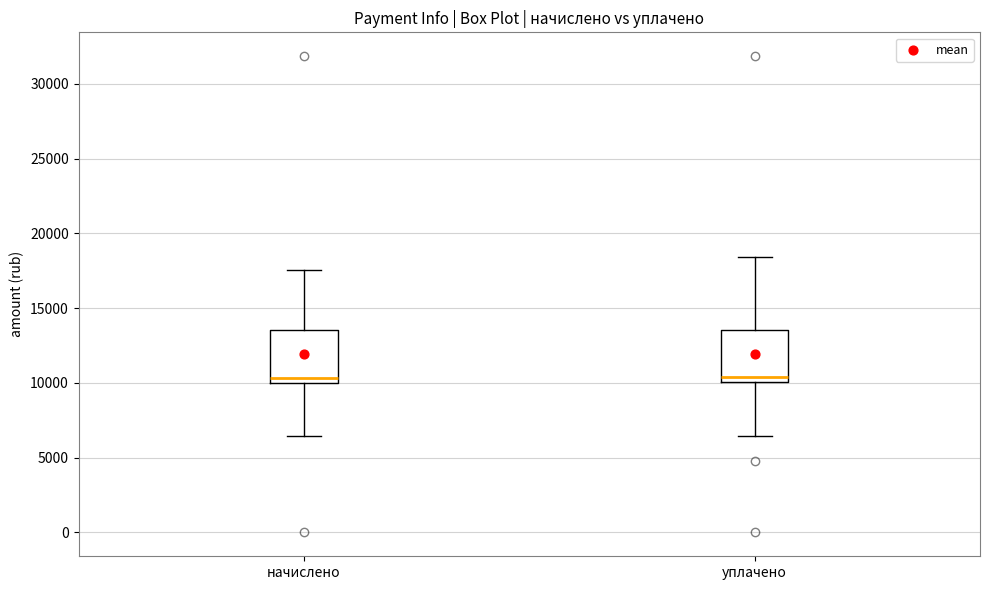

Where is the upper edge of the box for уплачено on the y-axis? The values are not printed on the chart, so give them approximately, as read against the axis.

13500